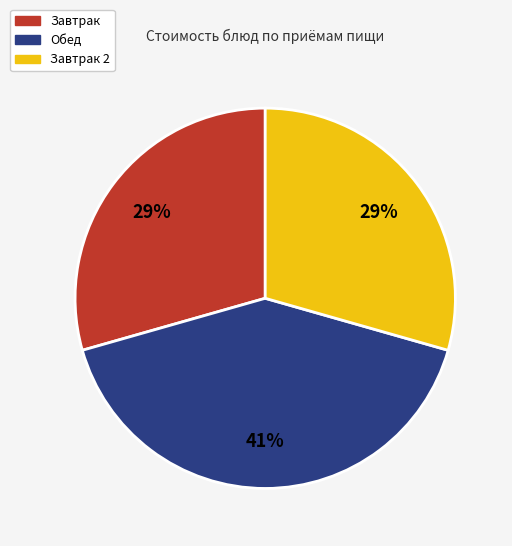

How many segments does this pie chart have?

3